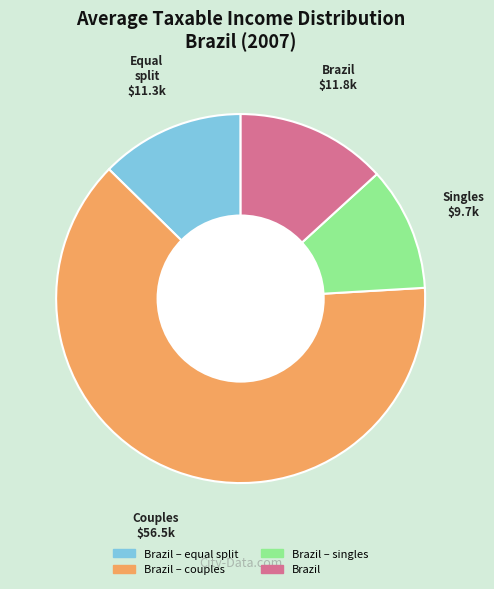

Is there a majority slice in this chart?

Yes